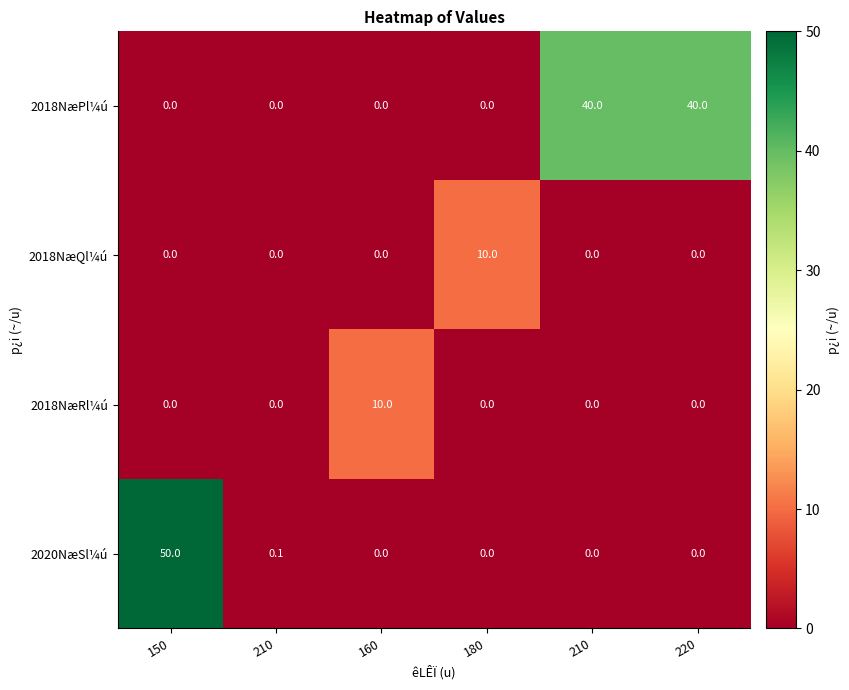

How many data points does each series have?

6